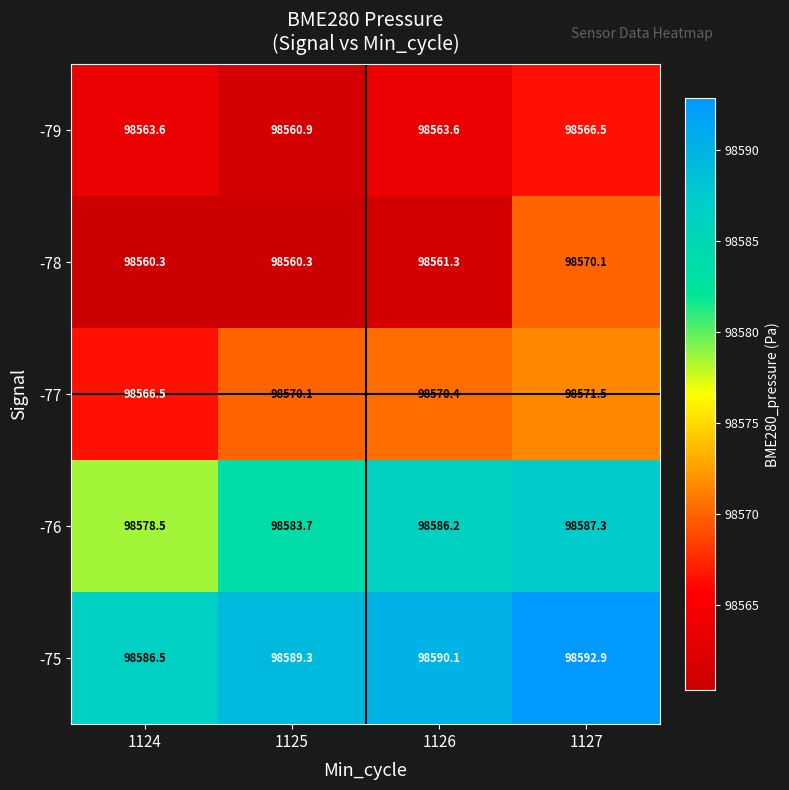

What is the difference between the second highest and second lowest values in the -75 series?

0.8